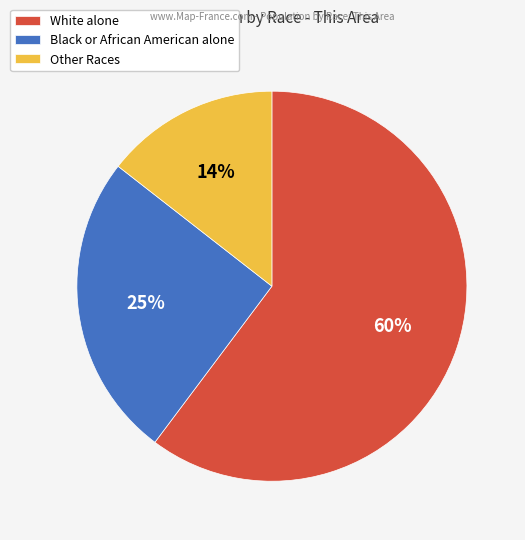

Which has a higher value, Black or African American alone or Other Races?

Black or African American alone